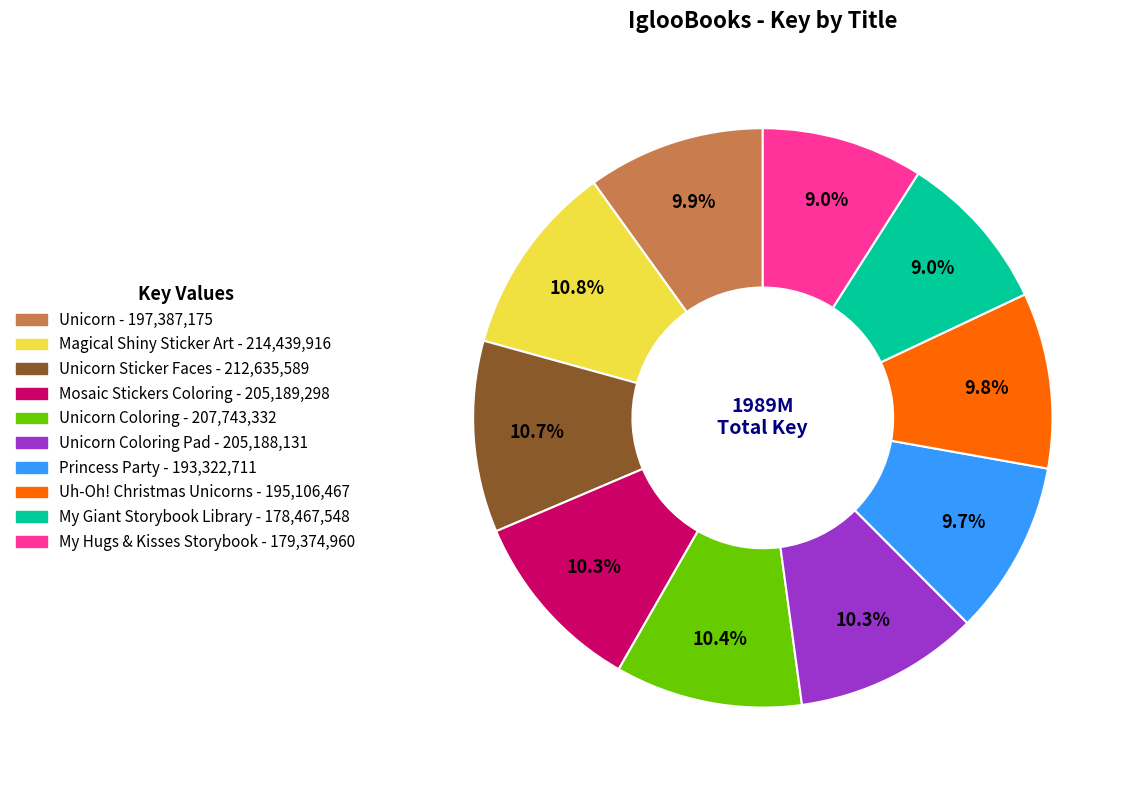

Is there a majority slice in this chart?

No